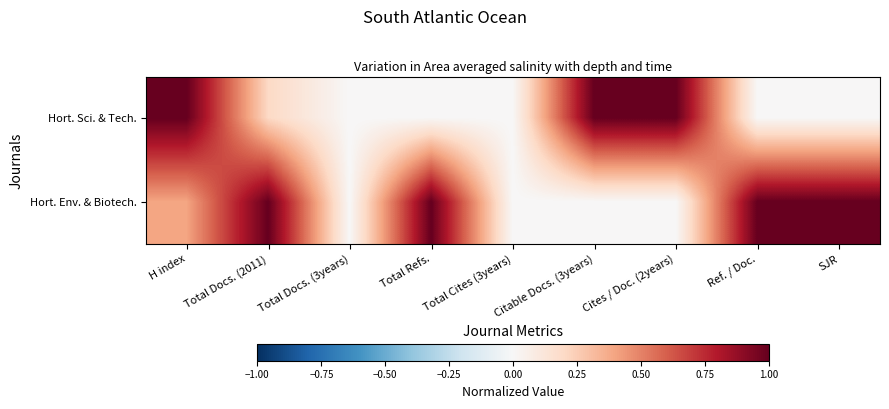

Rank the series by their maximum value, from lowest to highest.

Hort. Sci. & Tech., Hort. Env. & Biotech.